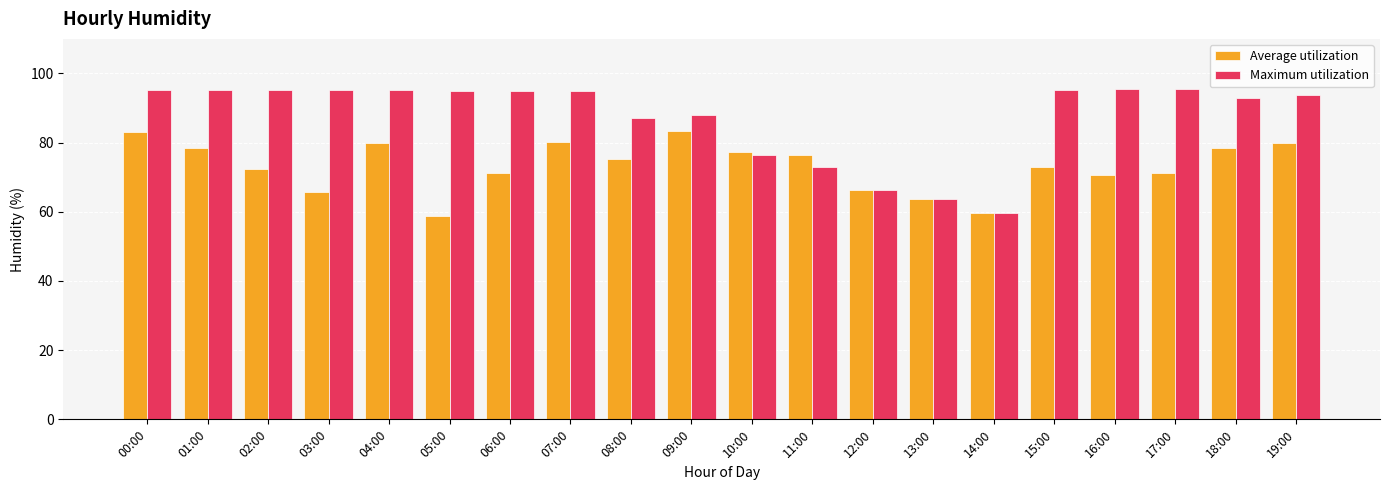

What is the total value across all series at 19:00?

173.8